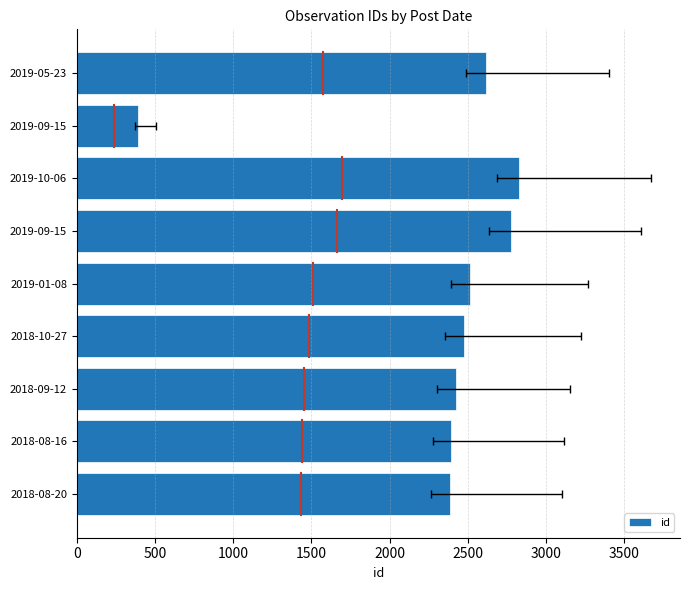

How many bars are there in total?

9